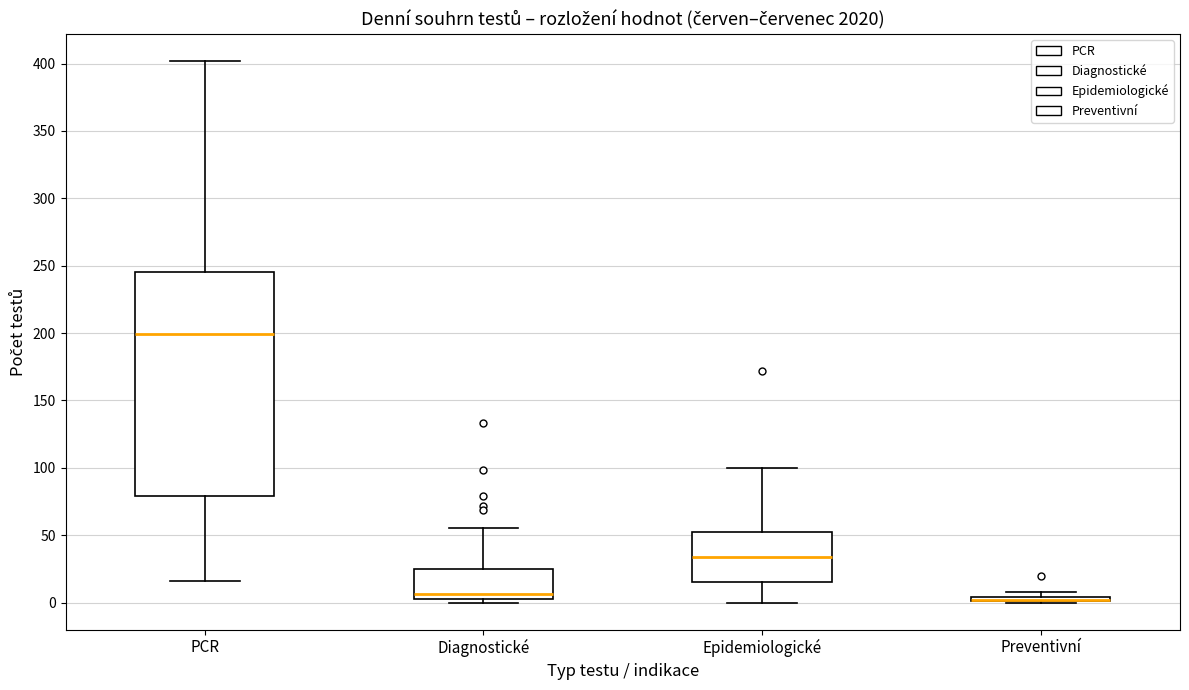

Where does the upper whisker of the box for Epidemiologické end on the y-axis? The values are not printed on the chart, so give them approximately, as read against the axis.

100